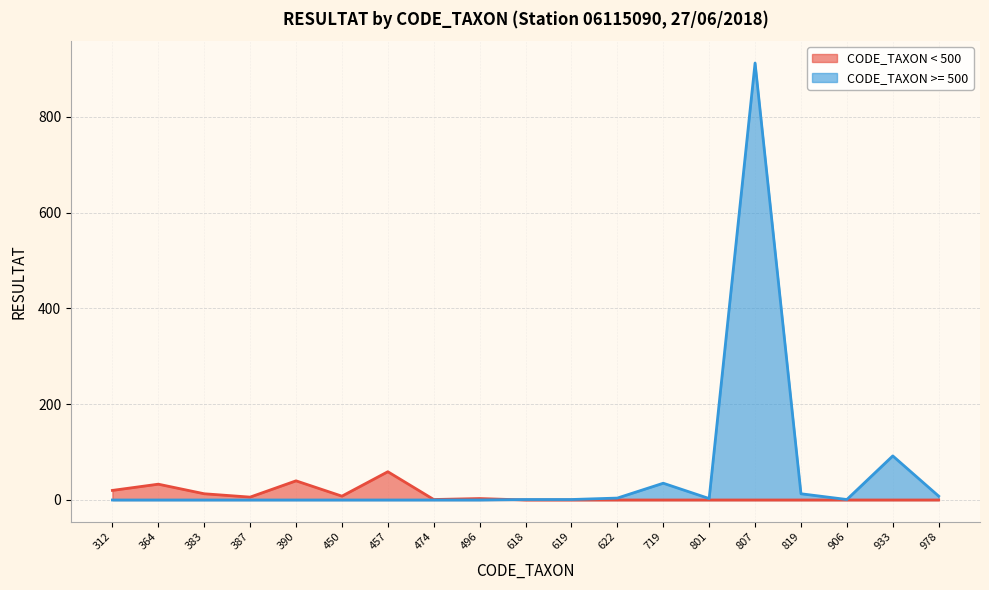

What is the maximum value shown in the chart?

912